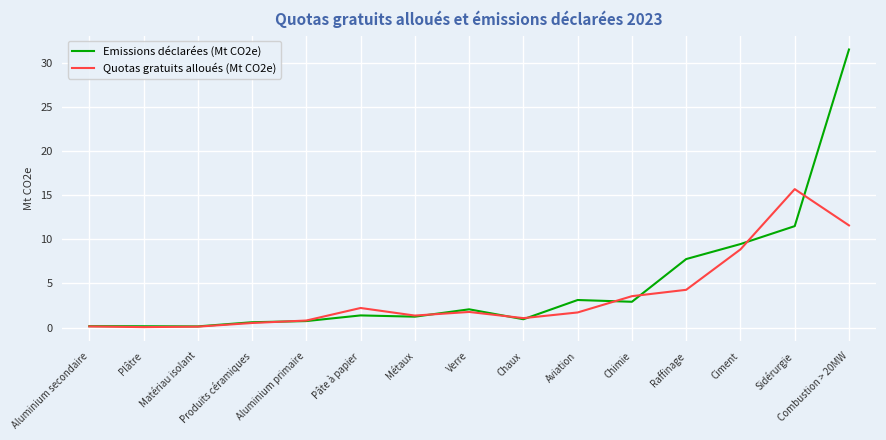

Rank the series at Combustion > 20MW from highest to lowest value.

Emissions déclarées (Mt CO2e), Quotas gratuits alloués (Mt CO2e)